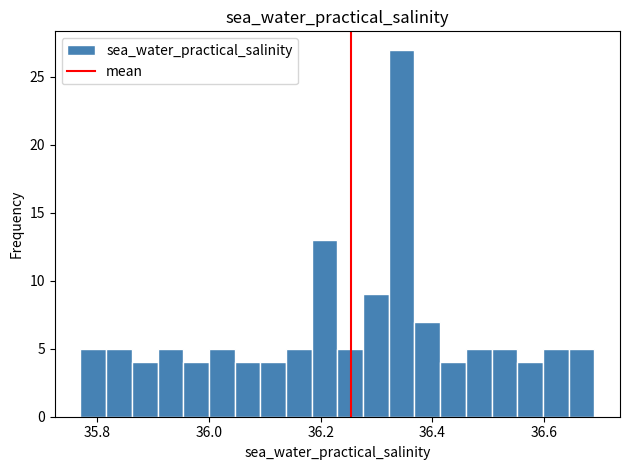

Read against the x-axis, roughly where is the centre of the tallest bar?

36.34